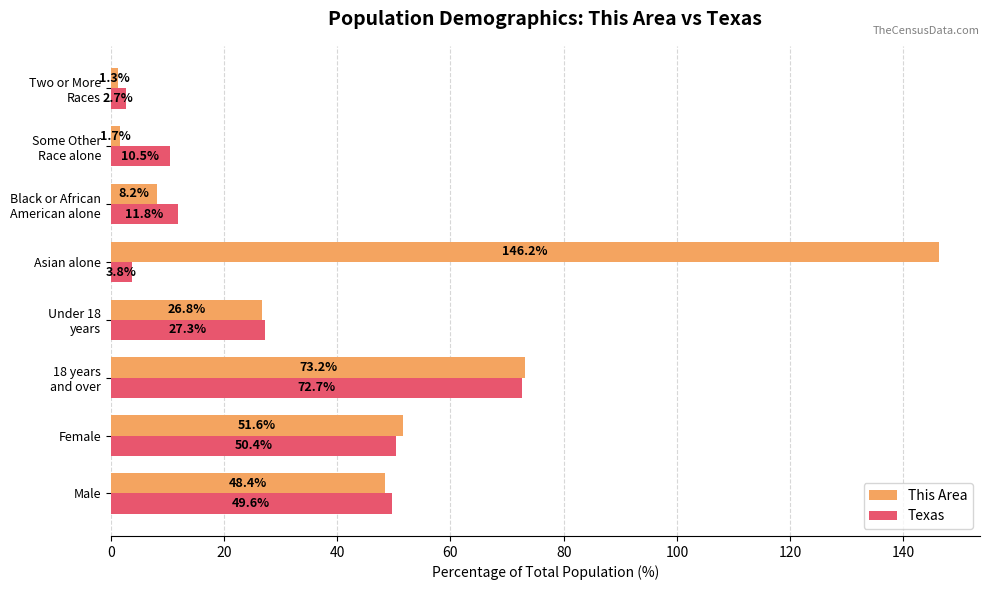

What is the spread (max minus min) of values at Male?

1.2